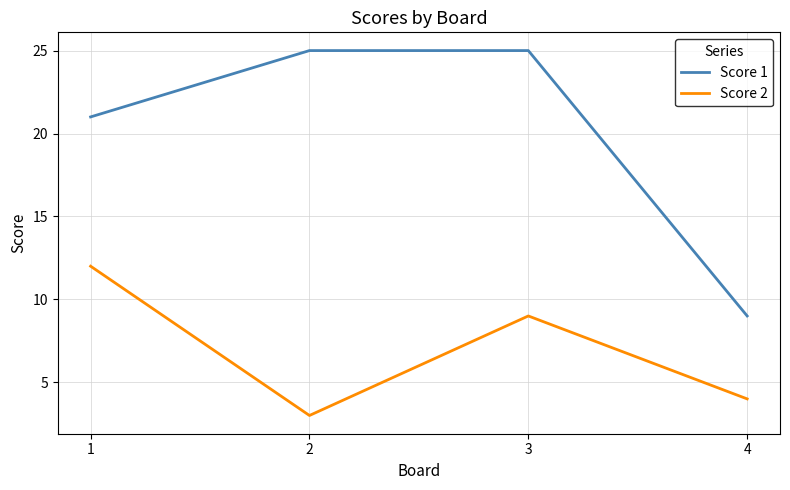

At 2, list the series in order from smallest to largest.

Score 2, Score 1